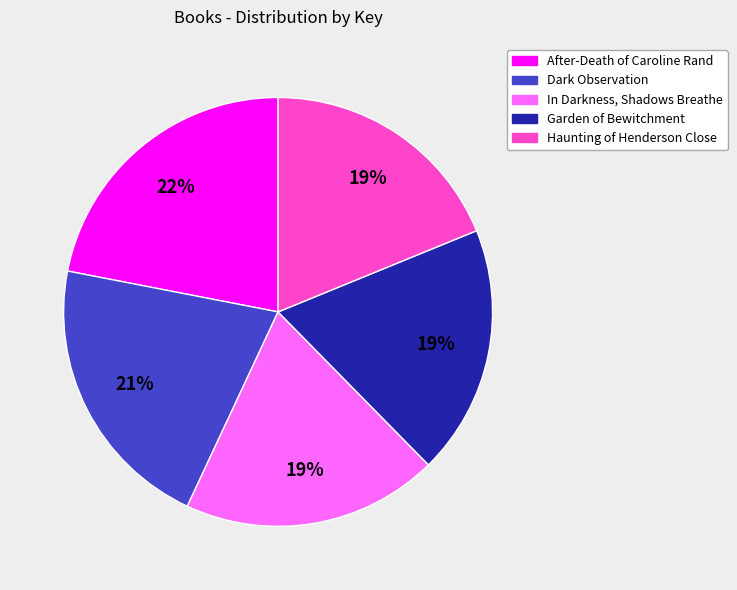

Does After-Death of Caroline Rand represent more than half of the total?

No